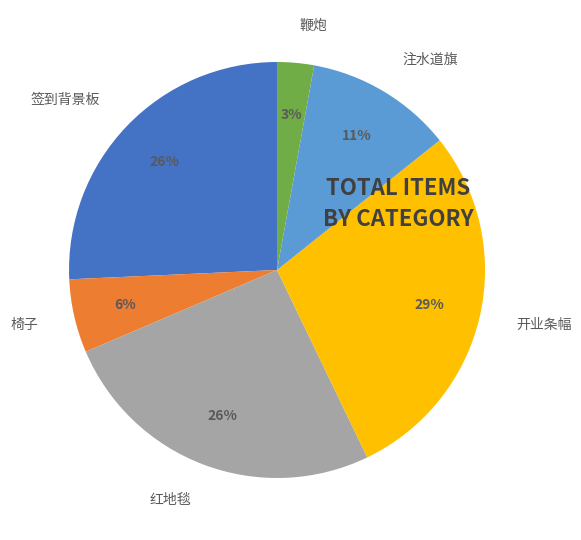

What is the smallest slice in the pie chart?

鞭炮